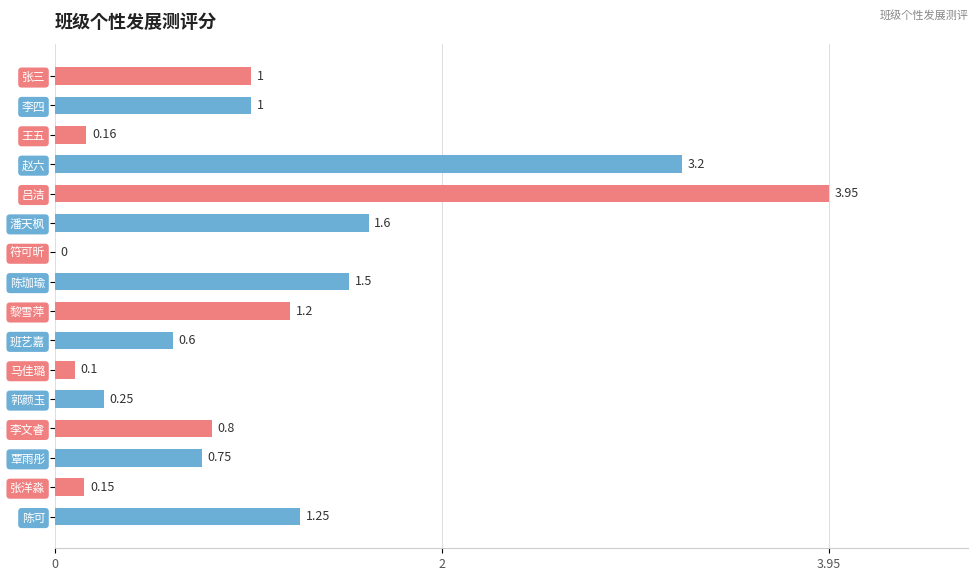

Count the number of categories in the chart.

16